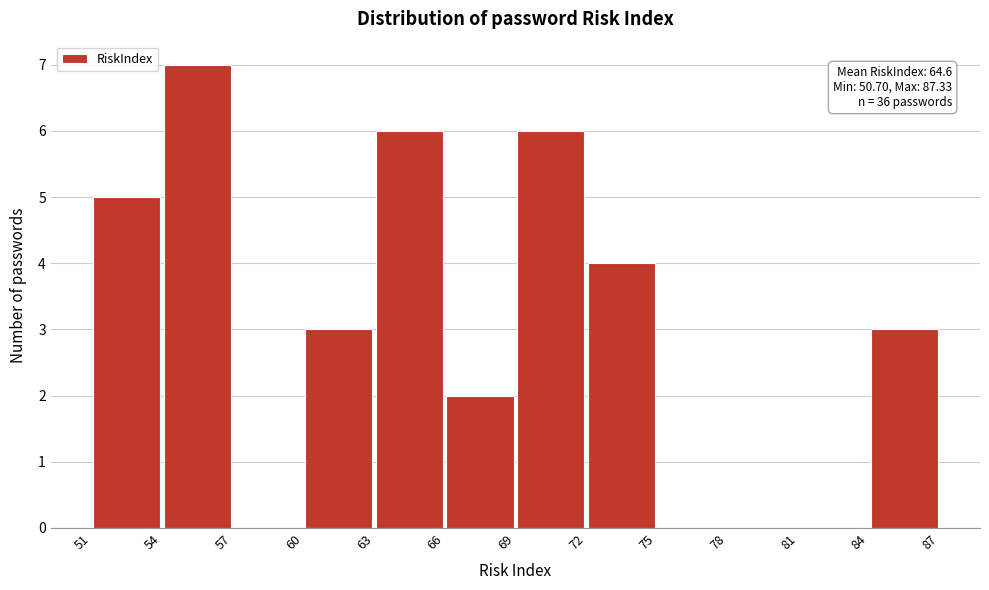

Which range on the x-axis has the tallest bar?

54 to 57